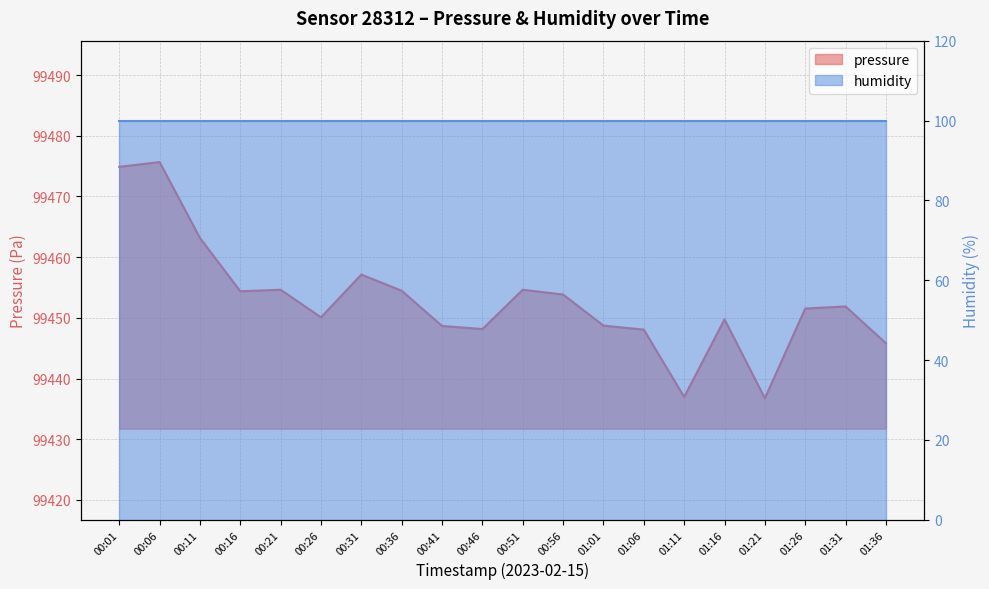

The value at 01:01 is 99448.7. True or false?

True